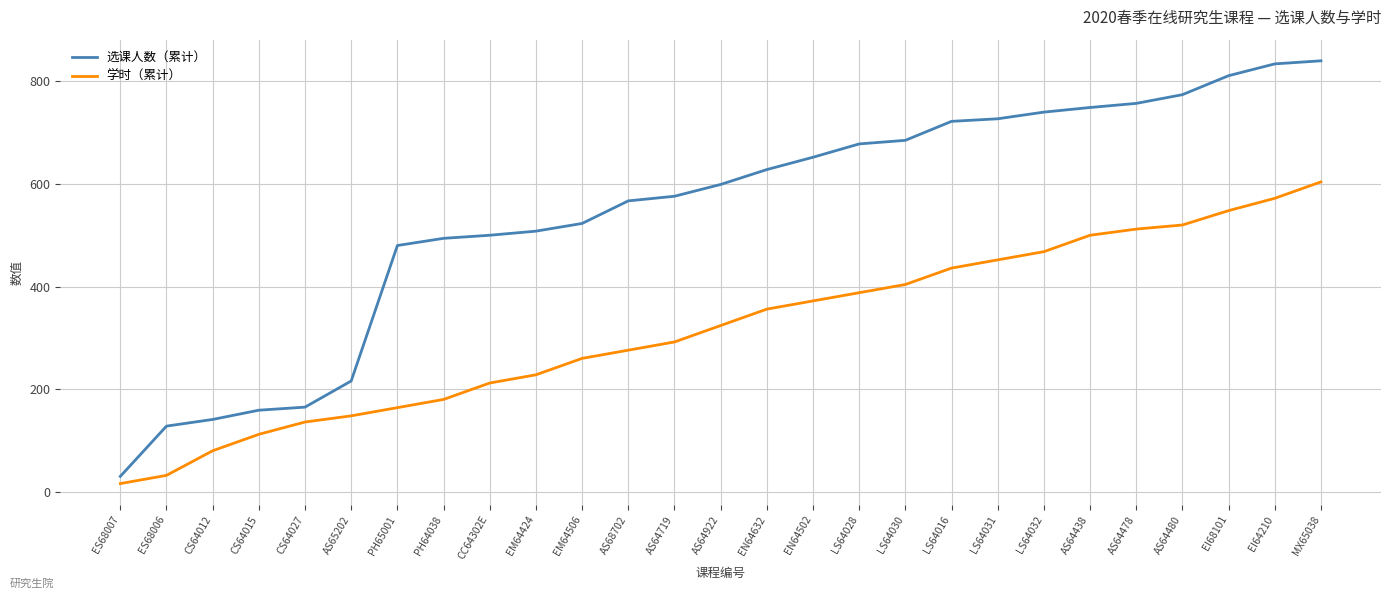

What is the total value across all series at ES68007?

46